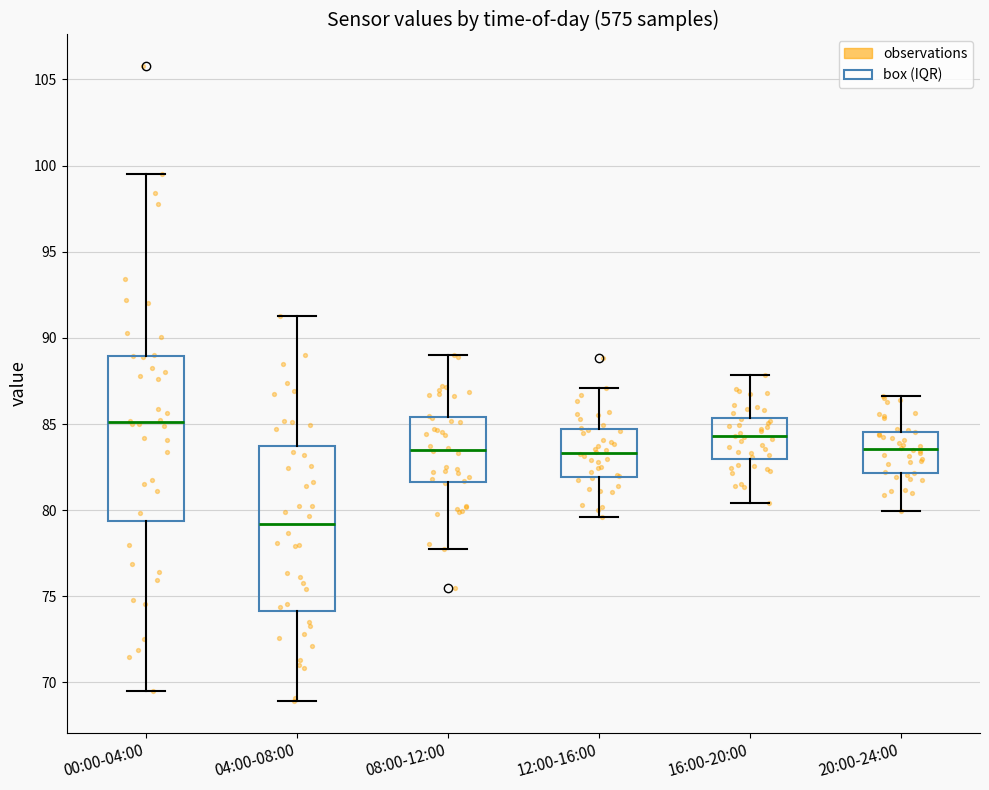

Reading left to right, read every box against the y-axis: the position of its median line, the range the box covers, and the ends of its whiskers. The values are not printed on the chart, so give them approximately, as read against the axis.

00:00-04:00: median 85.0, box 79.5 to 89.0, whiskers 69.5 to 99.5
04:00-08:00: median 79.0, box 74.0 to 83.5, whiskers 69.0 to 91.5
08:00-12:00: median 83.5, box 81.5 to 85.5, whiskers 77.5 to 89.0
12:00-16:00: median 83.5, box 82.0 to 84.5, whiskers 79.5 to 87.0
16:00-20:00: median 84.5, box 83.0 to 85.5, whiskers 80.5 to 88.0
20:00-24:00: median 83.5, box 82.0 to 84.5, whiskers 80.0 to 86.5